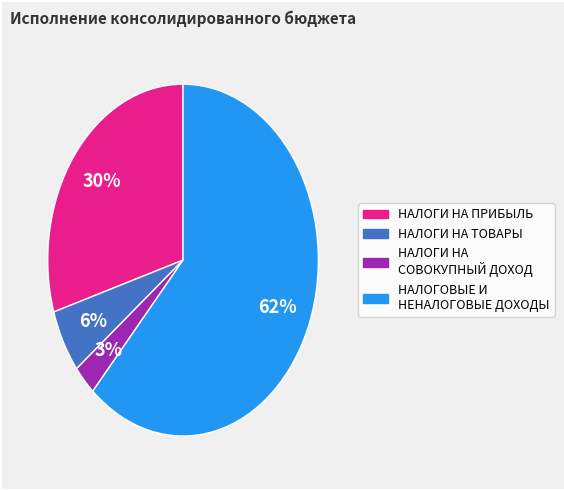

Does any single category account for the majority?

Yes